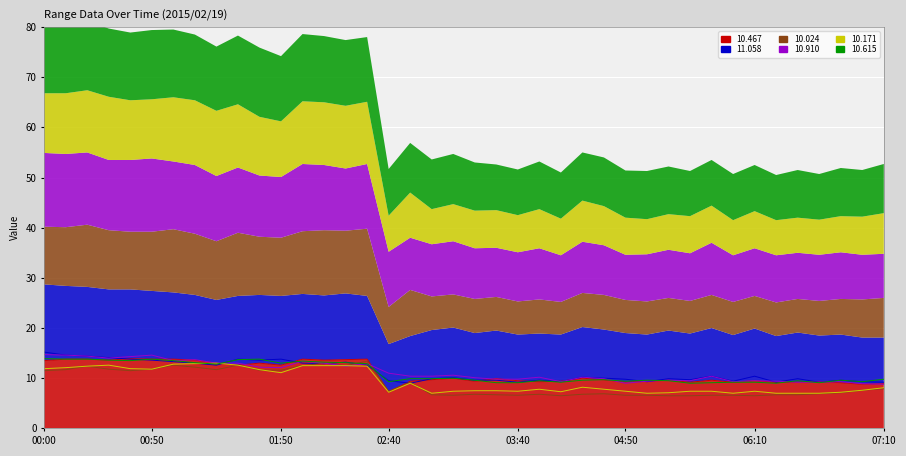

What is the difference between the  10.171 values at 03:50 and 02:10?

4.7